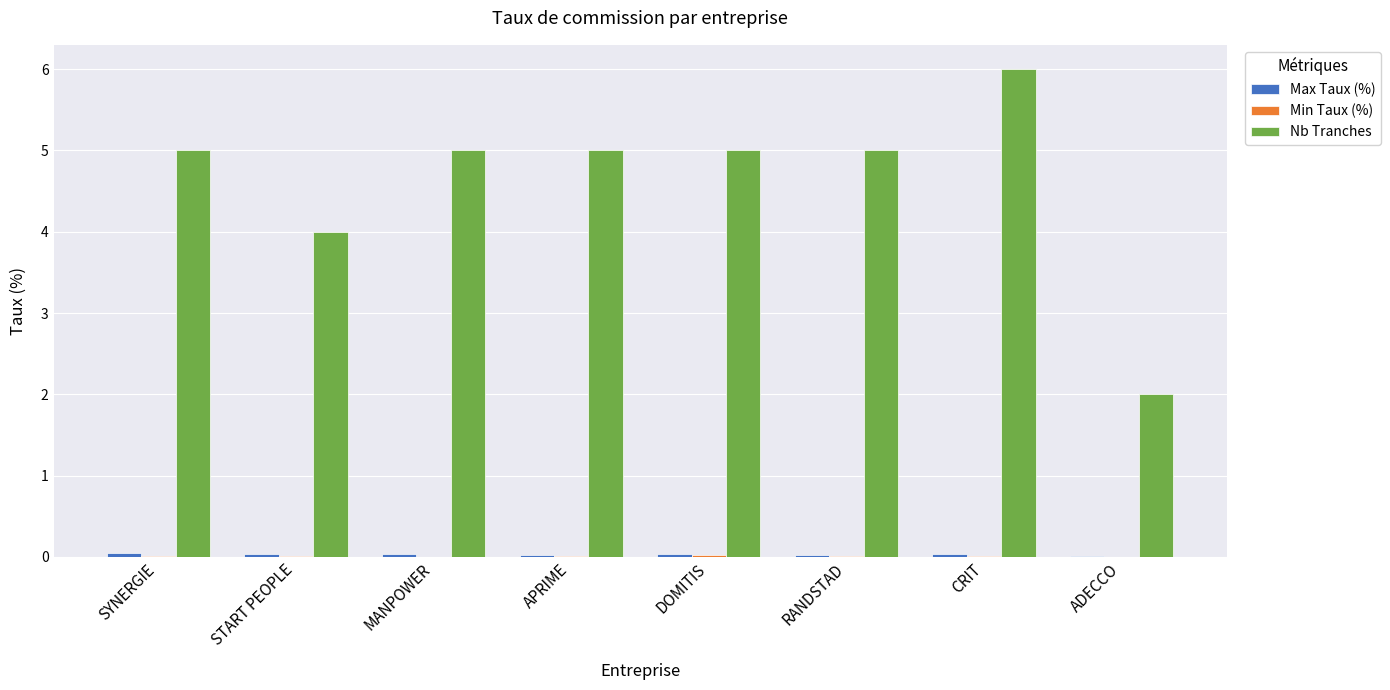

Which series has the largest total across all categories?

Nb Tranches